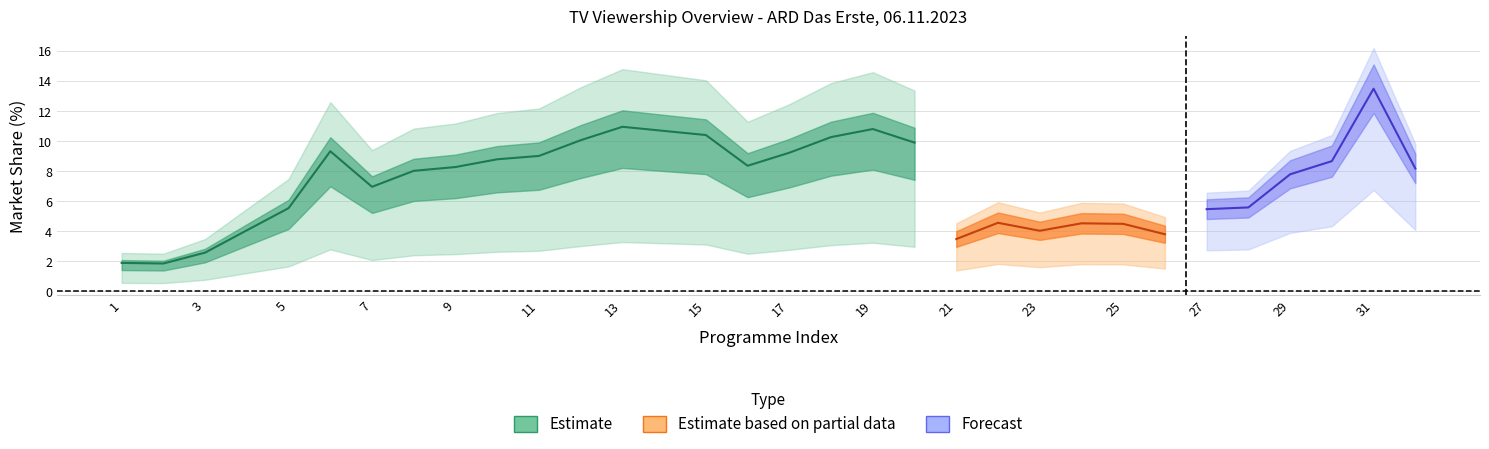

How many lines are shown in the chart?

4